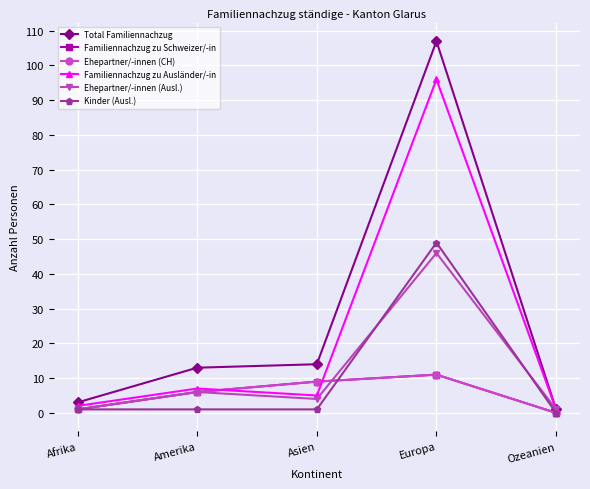

Reading right to left, what are all the values shown in this chart?

Total Familiennachzug: Ozeanien=1	Europa=107	Asien=14	Amerika=13	Afrika=3
Familiennachzug zu Schweizer/-in: Ozeanien=0	Europa=11	Asien=9	Amerika=6	Afrika=1
Ehepartner/-innen (CH): Ozeanien=0	Europa=11	Asien=9	Amerika=6	Afrika=1
Familiennachzug zu Ausländer/-in: Ozeanien=1	Europa=96	Asien=5	Amerika=7	Afrika=2
Ehepartner/-innen (Ausl.): Ozeanien=1	Europa=46	Asien=4	Amerika=6	Afrika=1
Kinder (Ausl.): Ozeanien=0	Europa=49	Asien=1	Amerika=1	Afrika=1